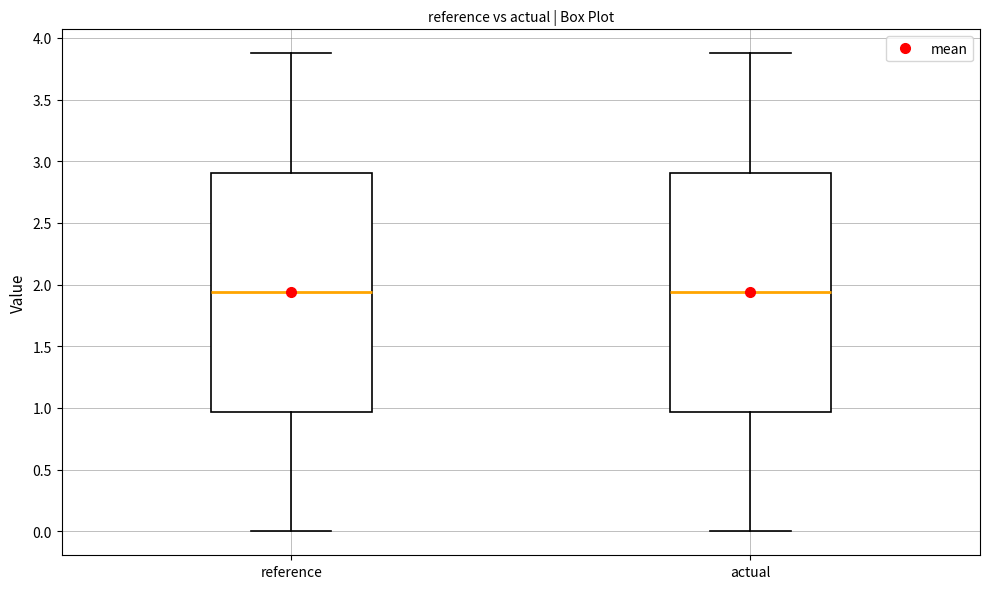

Where does the median line of the box for actual sit on the y-axis? The values are not printed on the chart, so give them approximately, as read against the axis.

1.95